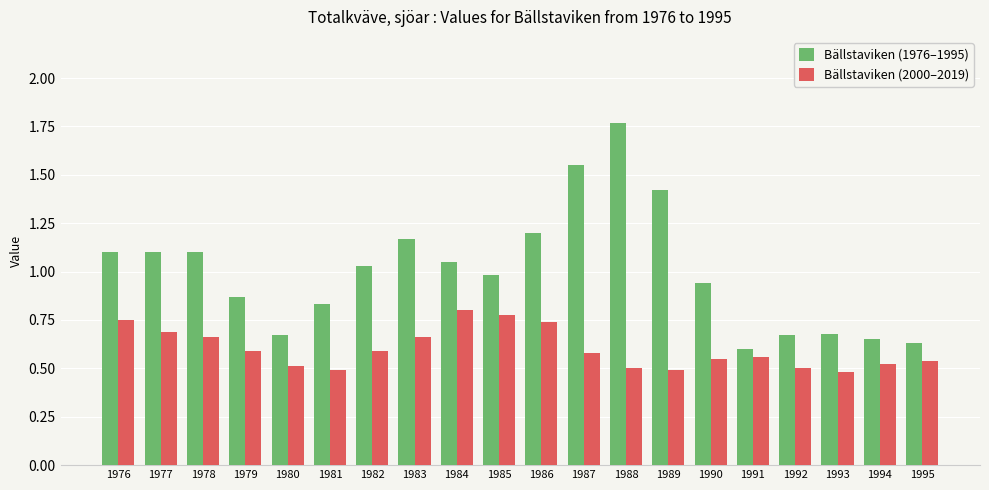

Rank the series by their average value, from highest to lowest.

Bällstaviken (1976–1995), Bällstaviken (2000–2019)